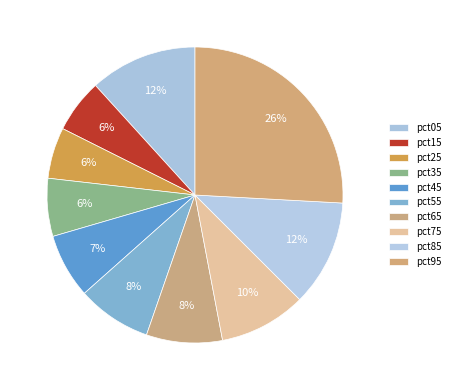

How much of the chart is everything except pct45?

93.0%